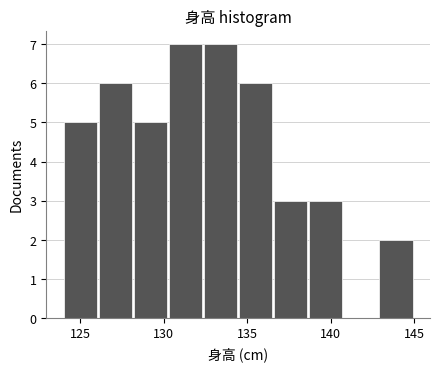

How tall is the bar that spans 142.9 to 145.0 on the x-axis? Neither the bar edges nor the heights are printed on the chart, so give them approximately, as read against the axes.

2